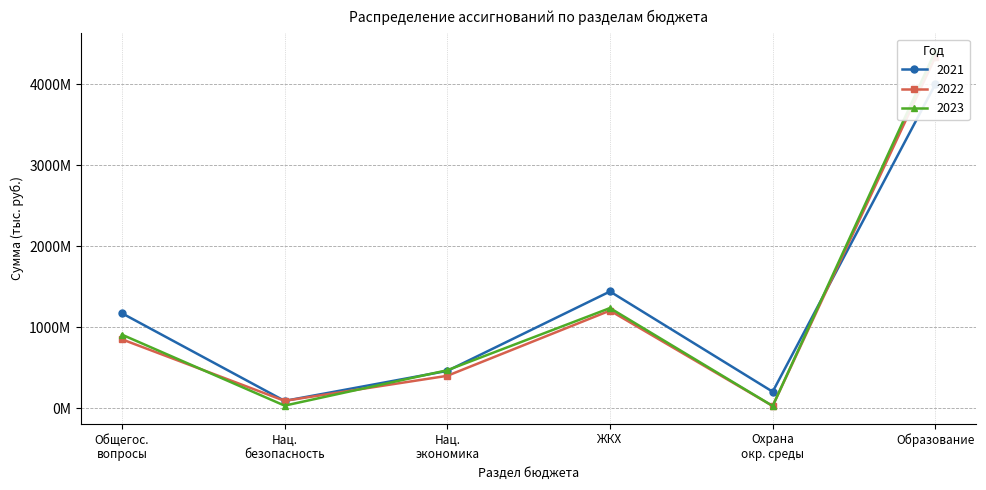

The 2023 series shows 2632364827 at Образование. True or false?

False